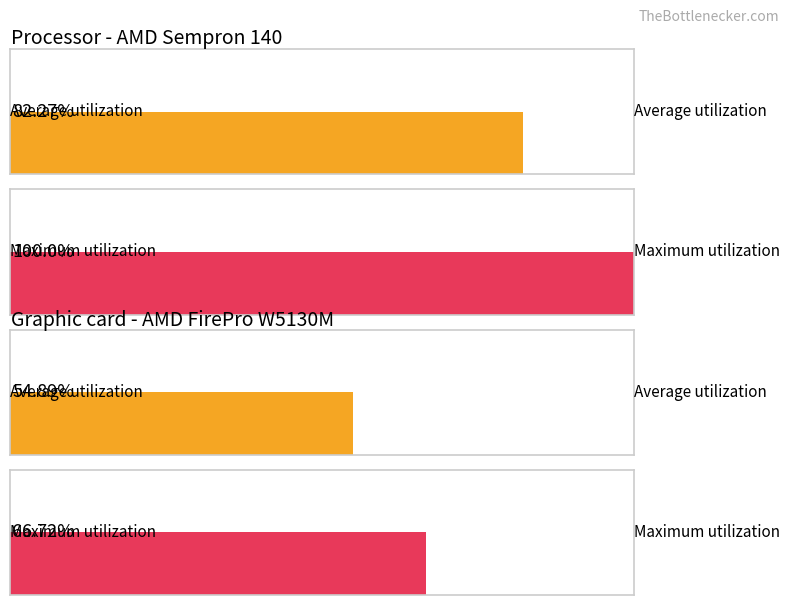

How many bars are there in each group?

2